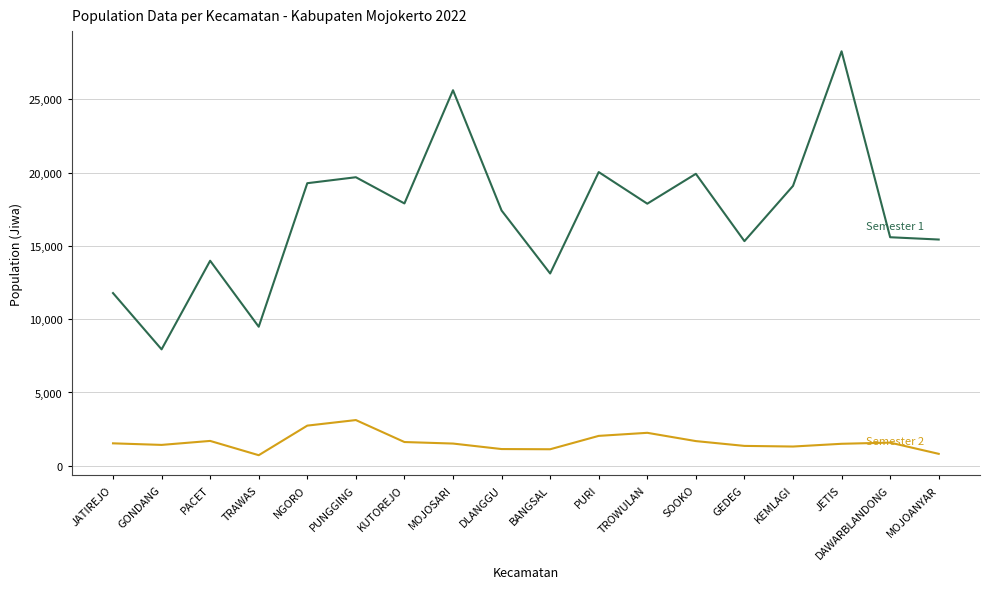

What is the greatest value displayed?

28280